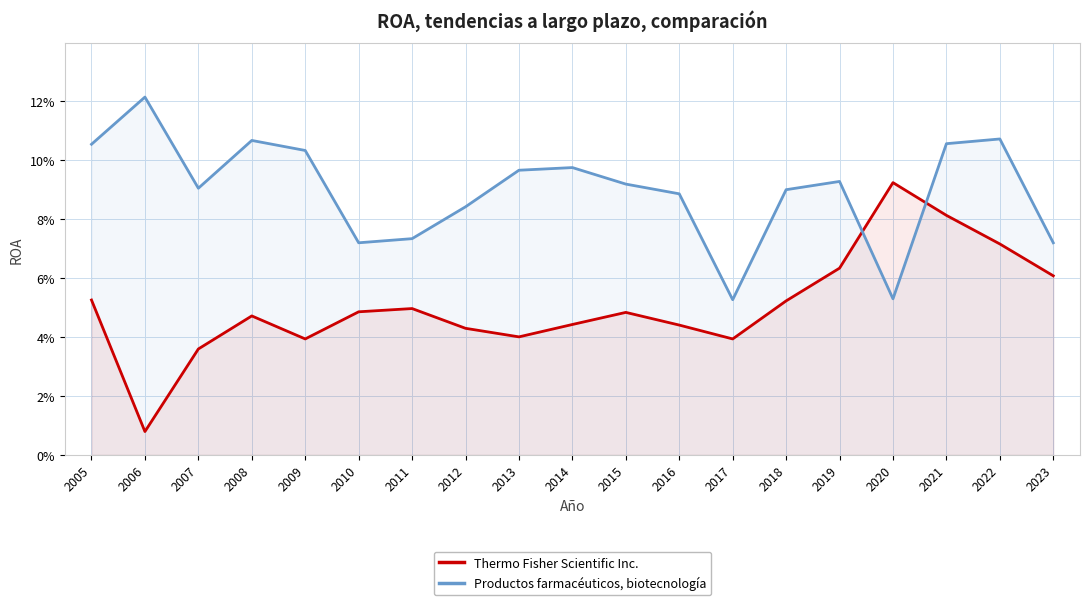

What is the difference between the maximum and minimum values in the Thermo Fisher Scientific Inc. series?

0.1